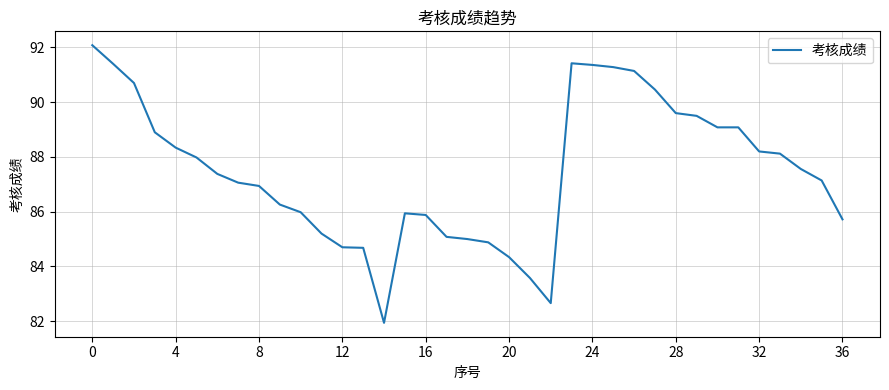

What is the difference between the maximum and minimum values?

10.1